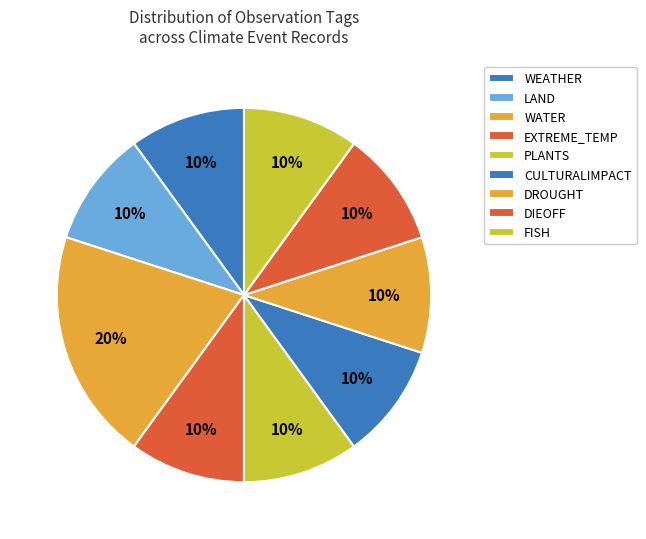

Does CULTURALIMPACT account for over 50% of the chart?

No